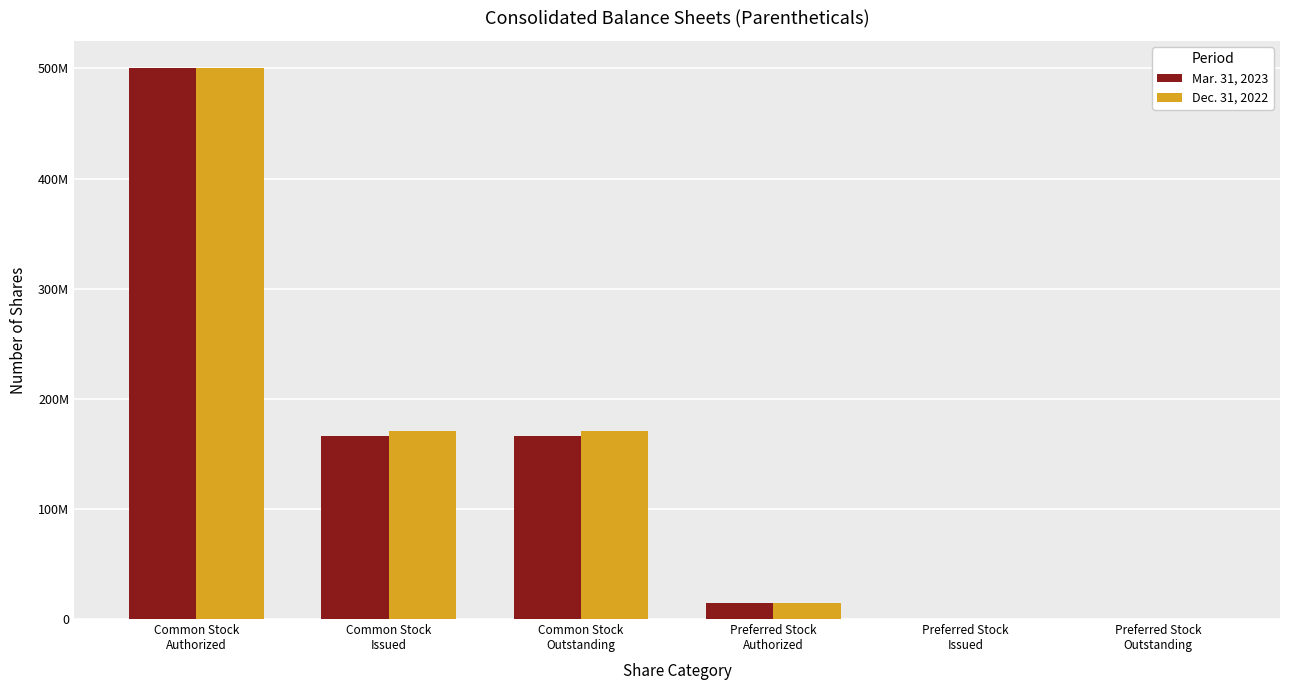

What is the label of the 6th bar from the right?

Common Stock
Authorized